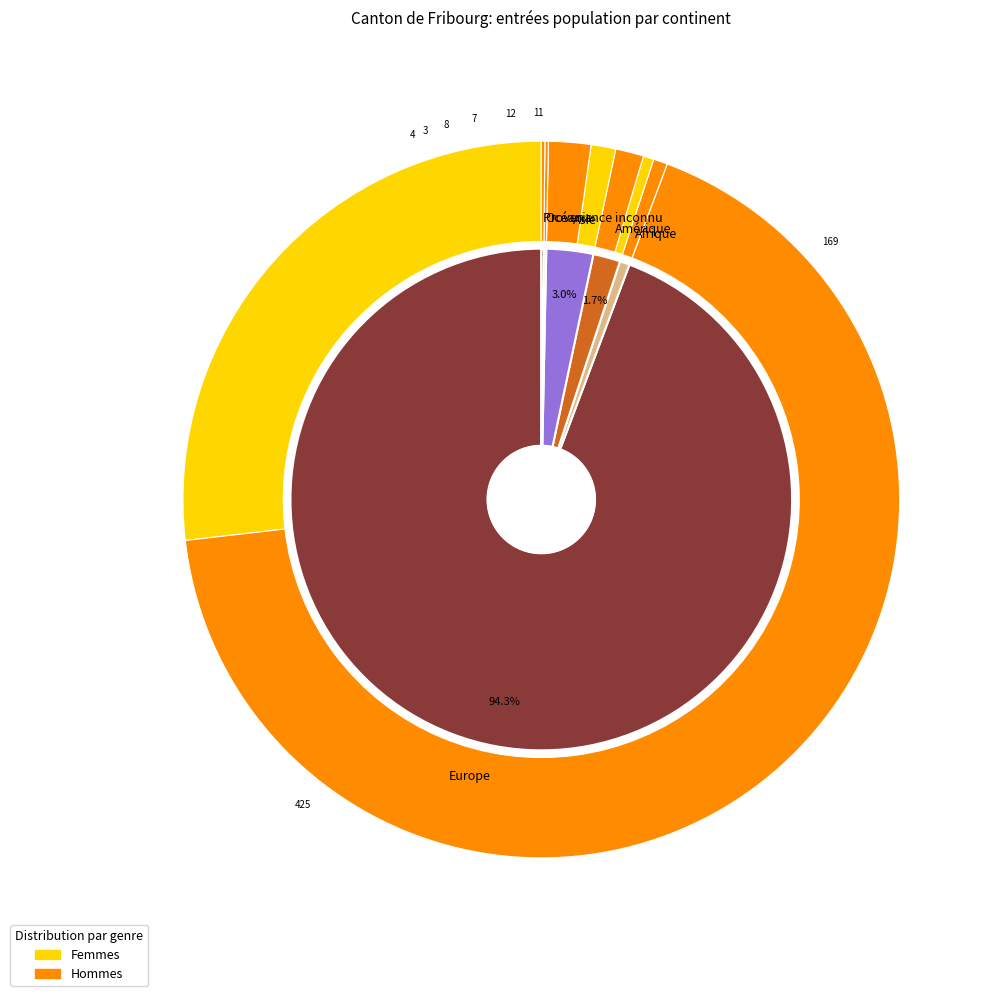

To the nearest percent, what is the difference between the largest and smallest slice percentages?

94%